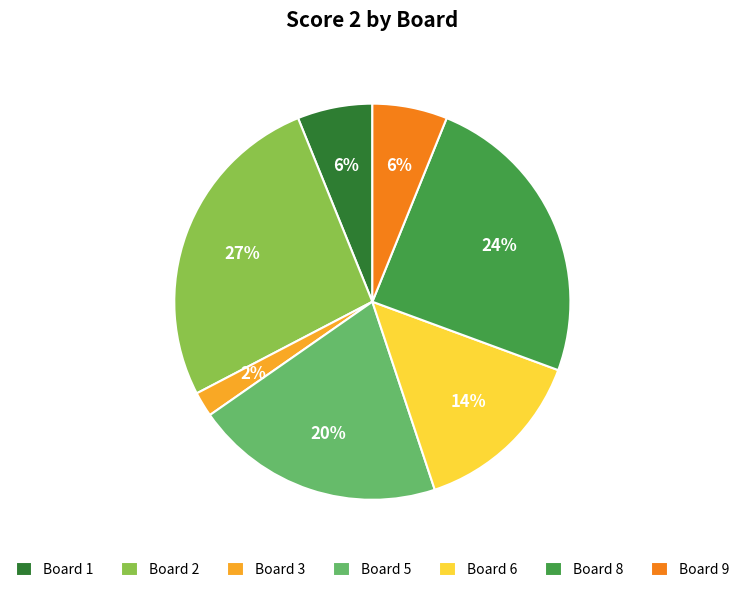

To the nearest percent, what is the average slice percentage?

14%